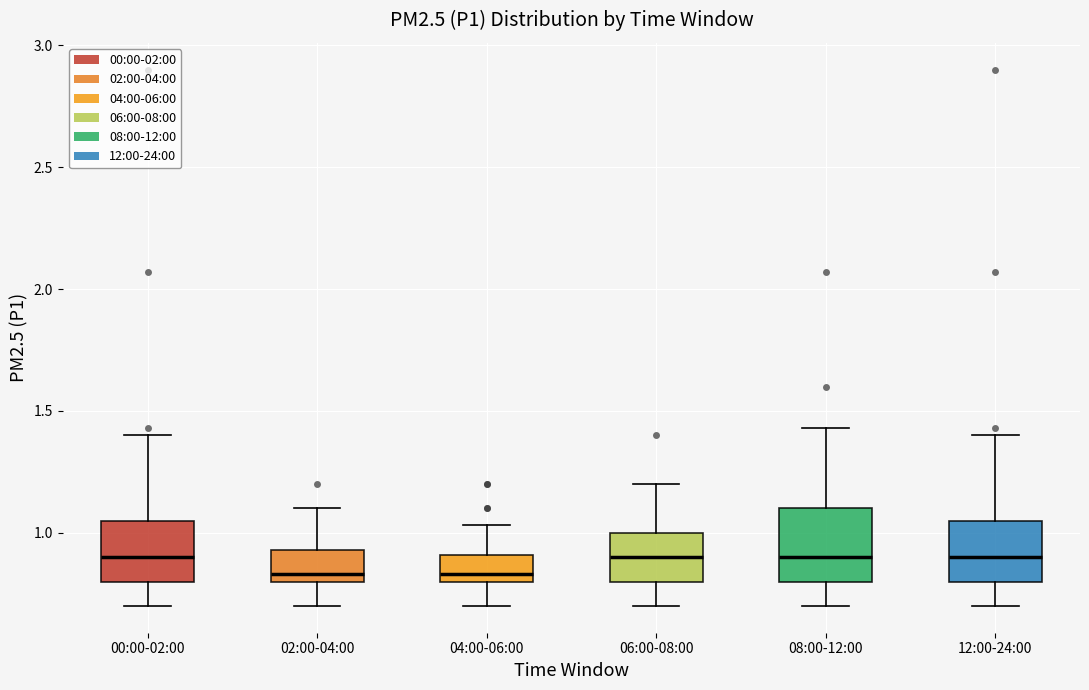

Comparing the boxes themselves (not the whiskers), which one is the tallest?

08:00-12:00